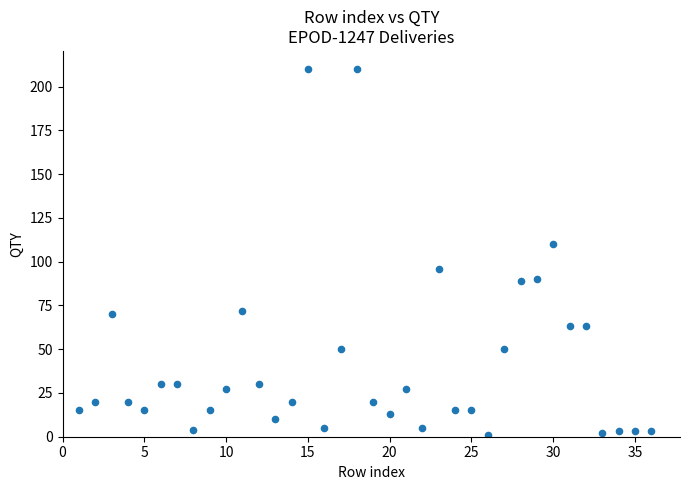

What is the range of X values (max minus min)?

35